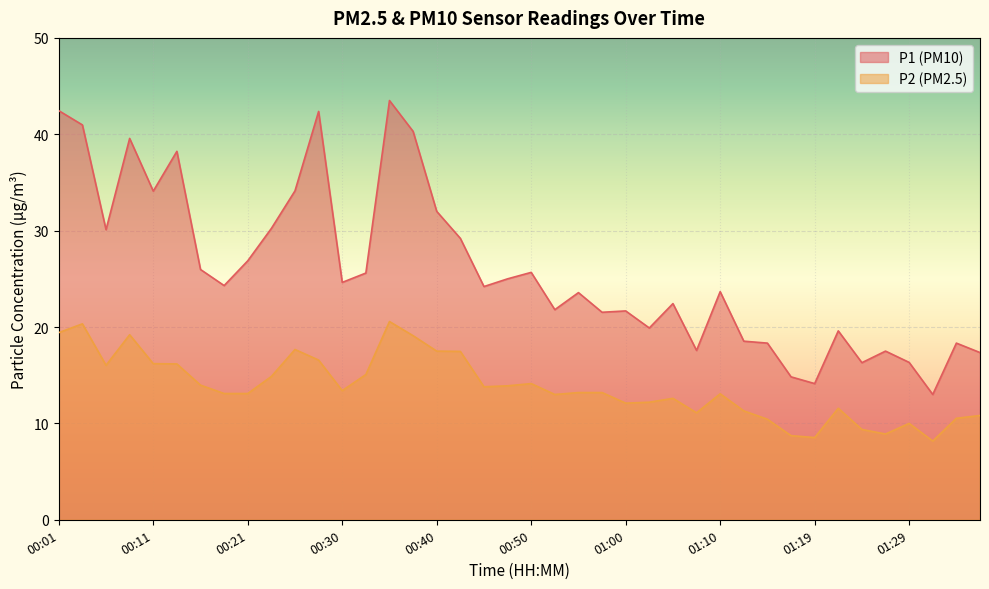

List the labels in order of P2 value, largest first.

00:35, 00:03, 00:01, 00:08, 00:38, 00:26, 00:40, 00:43, 00:28, 00:11, 00:13, 00:06, 00:33, 00:23, 00:50, 00:16, 00:48, 00:45, 00:30, 00:55, 00:57, 00:18, 00:21, 01:10, 00:52, 01:05, 01:02, 01:00, 01:22, 01:12, 01:07, 01:37, 01:34, 01:15, 01:29, 01:24, 01:27, 01:17, 01:19, 01:32